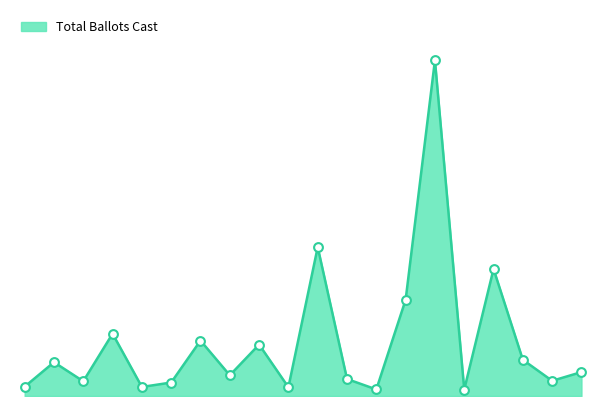

Does the chart have visible grid lines?

No